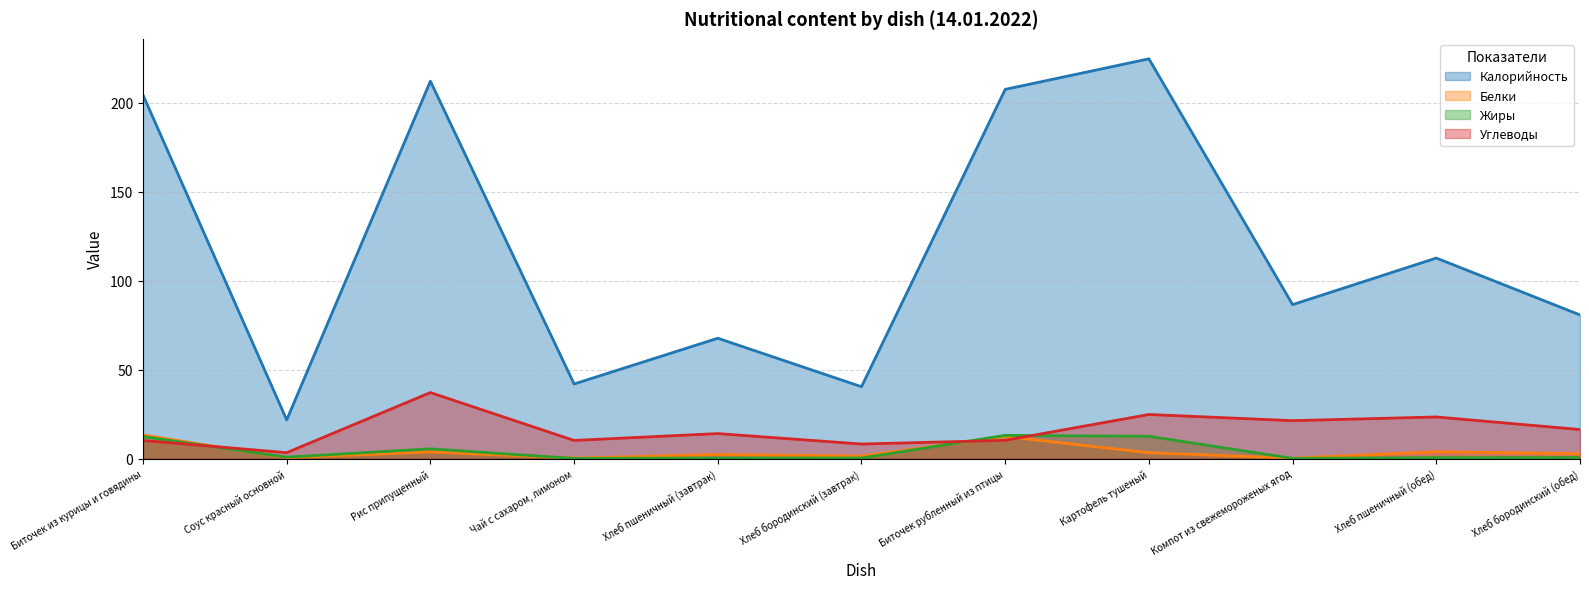

The value of Углеводы at Соус красный основной is 4.9. True or false?

False